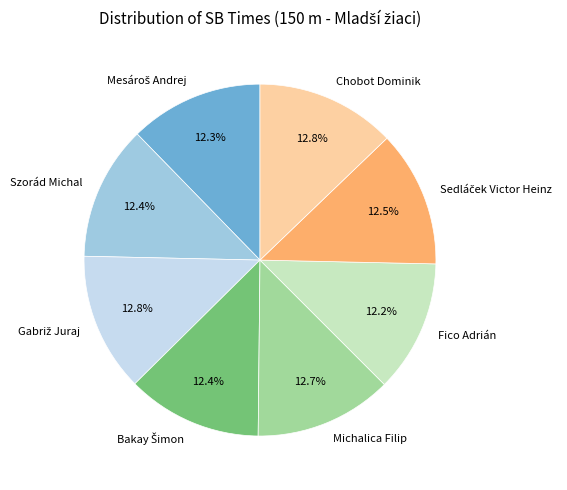

Approximately how many times larger is the value at Fico Adrián compared to Michalica Filip?

1.0